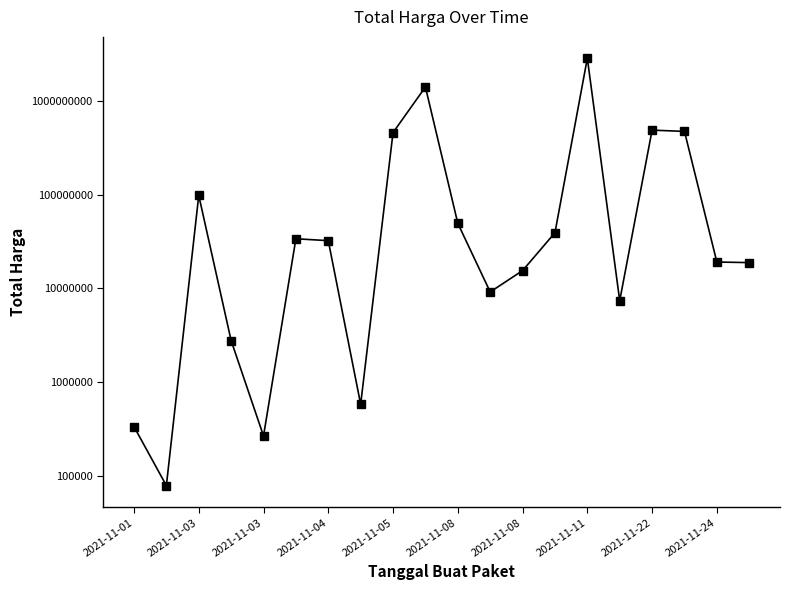

What is the minimum value shown in the chart?

78000